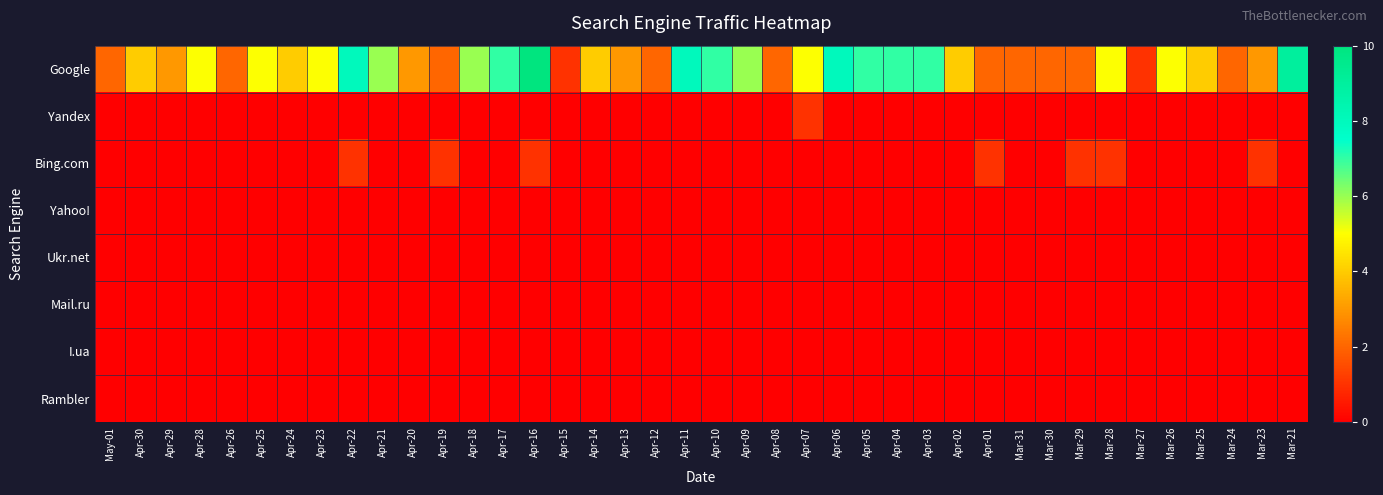

Which series has the largest range (max minus min)?

Google